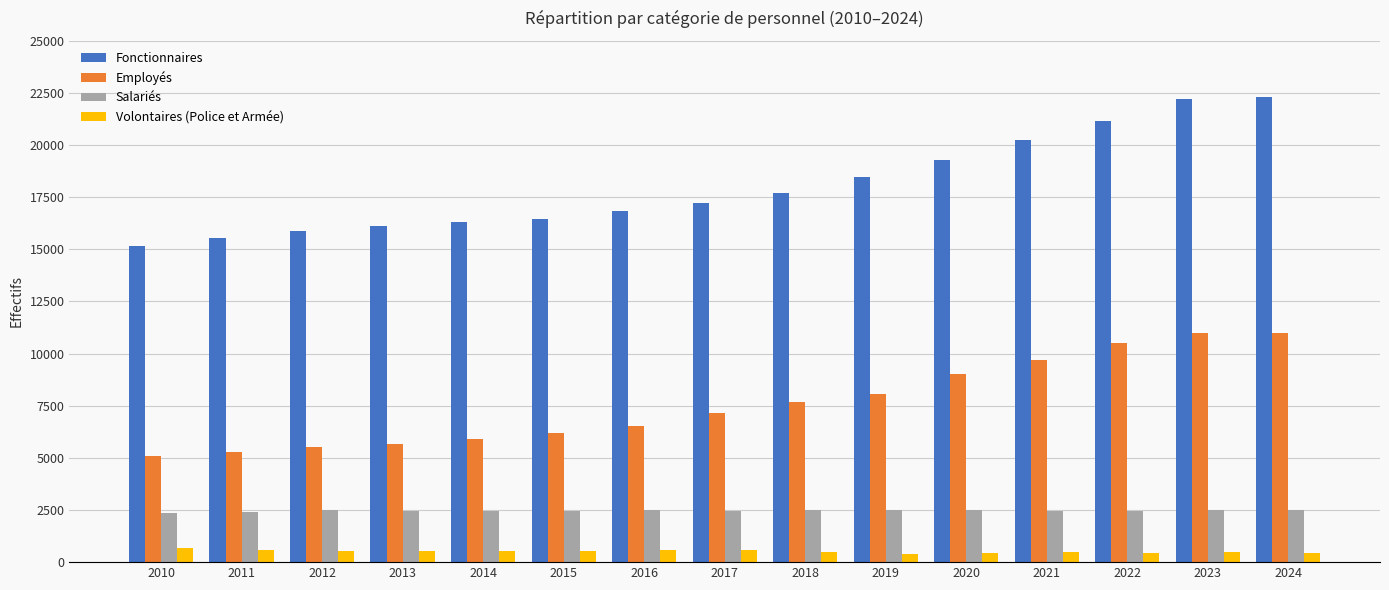

What is the maximum value shown in the chart?

22297